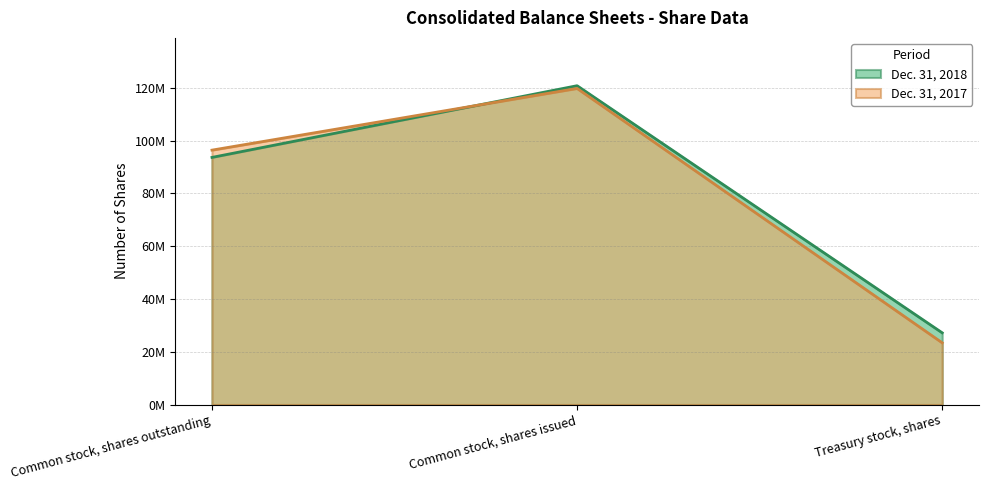

At which label does Dec. 31, 2018 first exceed 93622934?

Common stock, shares issued